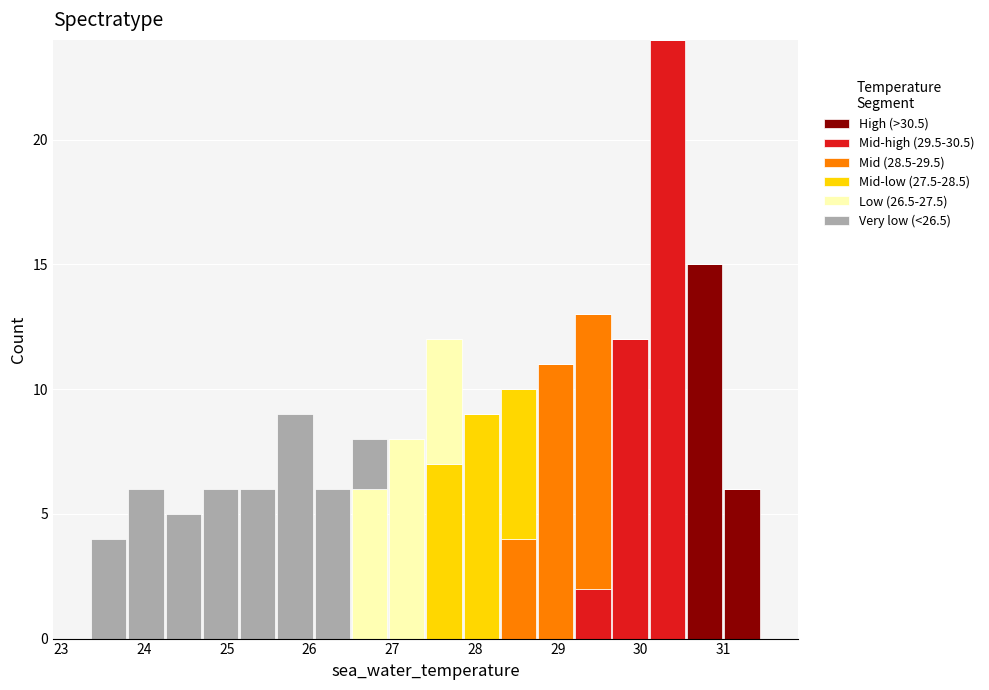

Reading left to right, list every stacked bar in this chart as the range it spans on the x-axis followed by its total height. Neither the bar edges nor the heights are printed on the chart, so give them approximately, as read against the axes.

22.90 to 23.35: 0
23.35 to 23.80: 4
23.80 to 24.25: 6
24.25 to 24.70: 5
24.70 to 25.15: 6
25.15 to 25.60: 6
25.60 to 26.05: 9
26.05 to 26.50: 6
26.50 to 26.95: 8
26.95 to 27.40: 8
27.40 to 27.85: 12
27.85 to 28.30: 9
28.30 to 28.75: 10
28.75 to 29.20: 11
29.20 to 29.65: 13
29.65 to 30.10: 12
30.10 to 30.55: 24
30.55 to 31.00: 15
31.00 to 31.45: 6
31.45 to 31.90: 0